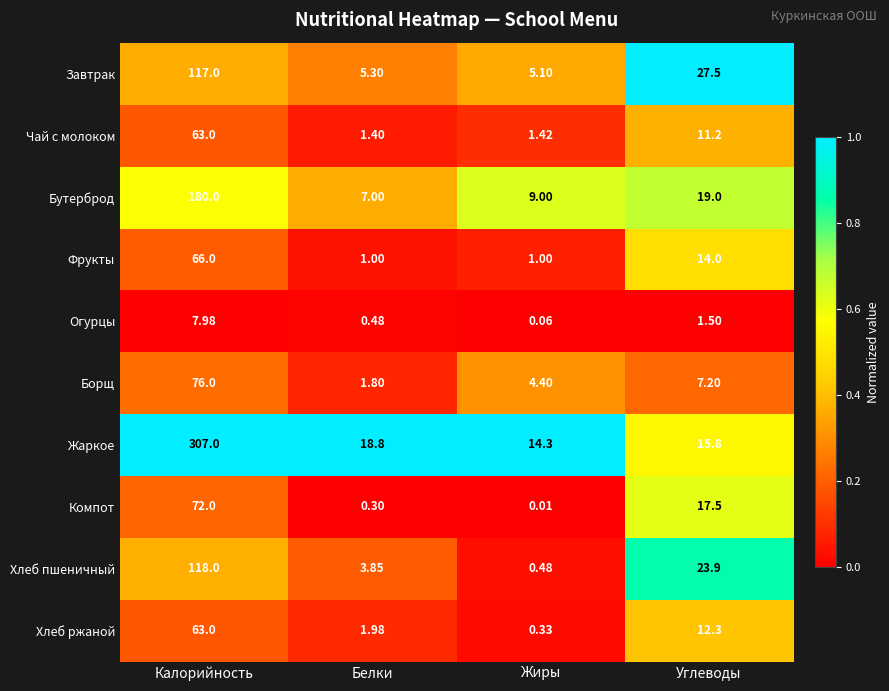

Between Белки and Жиры, which series saw the biggest shift?

Жаркое